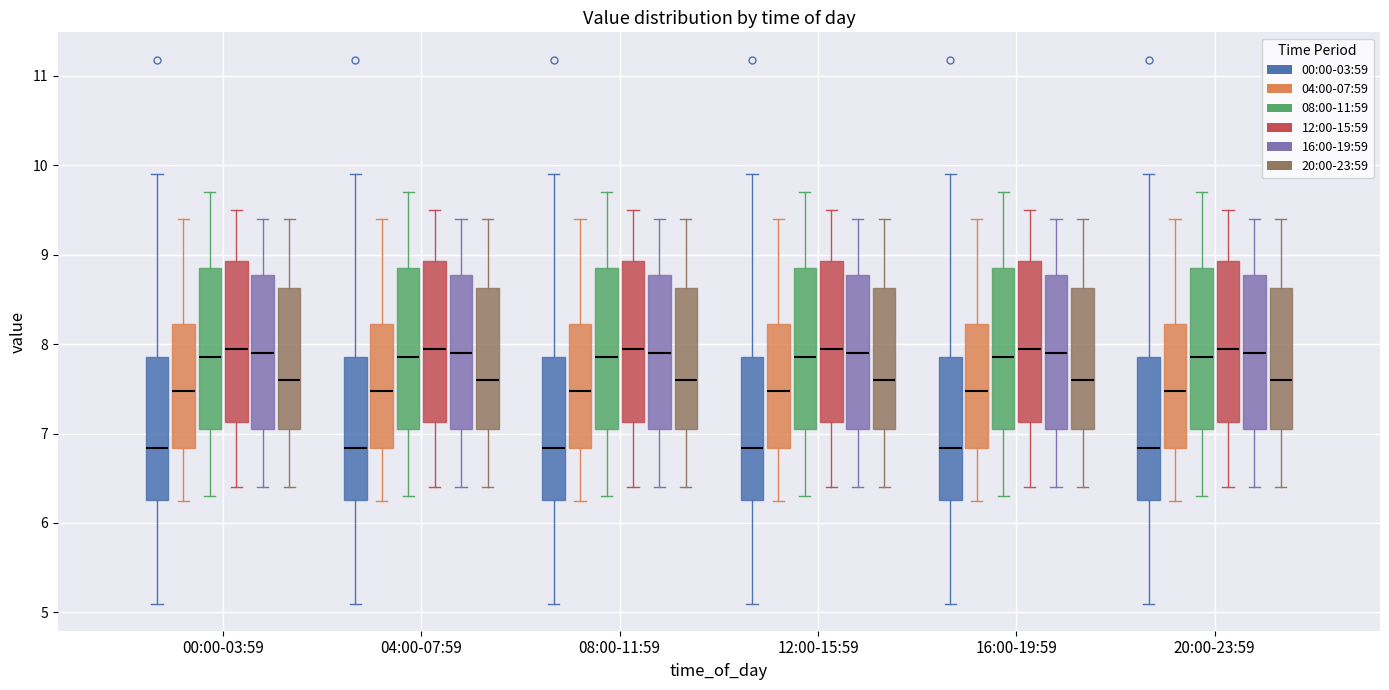

Reading left to right, transcribe this box plot: for each box, give where its median line is, the range the box spans, and where its two whiskers end, as read against the y-axis. The values are not printed on the chart, so give them approximately, as read against the axis.

00:00-03:59 (00:00-03:59): median 6.8, box 6.3 to 7.9, whiskers 5.1 to 9.9
00:00-03:59 (04:00-07:59): median 7.5, box 6.8 to 8.2, whiskers 6.3 to 9.4
00:00-03:59 (08:00-11:59): median 7.9, box 7.1 to 8.9, whiskers 6.3 to 9.7
00:00-03:59 (12:00-15:59): median 8.0, box 7.1 to 8.9, whiskers 6.4 to 9.5
00:00-03:59 (16:00-19:59): median 7.9, box 7.1 to 8.8, whiskers 6.4 to 9.4
00:00-03:59 (20:00-23:59): median 7.6, box 7.1 to 8.6, whiskers 6.4 to 9.4
04:00-07:59 (00:00-03:59): median 6.8, box 6.3 to 7.9, whiskers 5.1 to 9.9
04:00-07:59 (04:00-07:59): median 7.5, box 6.8 to 8.2, whiskers 6.3 to 9.4
04:00-07:59 (08:00-11:59): median 7.9, box 7.1 to 8.9, whiskers 6.3 to 9.7
04:00-07:59 (12:00-15:59): median 8.0, box 7.1 to 8.9, whiskers 6.4 to 9.5
04:00-07:59 (16:00-19:59): median 7.9, box 7.1 to 8.8, whiskers 6.4 to 9.4
04:00-07:59 (20:00-23:59): median 7.6, box 7.1 to 8.6, whiskers 6.4 to 9.4
08:00-11:59 (00:00-03:59): median 6.8, box 6.3 to 7.9, whiskers 5.1 to 9.9
08:00-11:59 (04:00-07:59): median 7.5, box 6.8 to 8.2, whiskers 6.3 to 9.4
08:00-11:59 (08:00-11:59): median 7.9, box 7.1 to 8.9, whiskers 6.3 to 9.7
08:00-11:59 (12:00-15:59): median 8.0, box 7.1 to 8.9, whiskers 6.4 to 9.5
08:00-11:59 (16:00-19:59): median 7.9, box 7.1 to 8.8, whiskers 6.4 to 9.4
08:00-11:59 (20:00-23:59): median 7.6, box 7.1 to 8.6, whiskers 6.4 to 9.4
12:00-15:59 (00:00-03:59): median 6.8, box 6.3 to 7.9, whiskers 5.1 to 9.9
12:00-15:59 (04:00-07:59): median 7.5, box 6.8 to 8.2, whiskers 6.3 to 9.4
12:00-15:59 (08:00-11:59): median 7.9, box 7.1 to 8.9, whiskers 6.3 to 9.7
12:00-15:59 (12:00-15:59): median 8.0, box 7.1 to 8.9, whiskers 6.4 to 9.5
12:00-15:59 (16:00-19:59): median 7.9, box 7.1 to 8.8, whiskers 6.4 to 9.4
12:00-15:59 (20:00-23:59): median 7.6, box 7.1 to 8.6, whiskers 6.4 to 9.4
16:00-19:59 (00:00-03:59): median 6.8, box 6.3 to 7.9, whiskers 5.1 to 9.9
16:00-19:59 (04:00-07:59): median 7.5, box 6.8 to 8.2, whiskers 6.3 to 9.4
16:00-19:59 (08:00-11:59): median 7.9, box 7.1 to 8.9, whiskers 6.3 to 9.7
16:00-19:59 (12:00-15:59): median 8.0, box 7.1 to 8.9, whiskers 6.4 to 9.5
16:00-19:59 (16:00-19:59): median 7.9, box 7.1 to 8.8, whiskers 6.4 to 9.4
16:00-19:59 (20:00-23:59): median 7.6, box 7.1 to 8.6, whiskers 6.4 to 9.4
20:00-23:59 (00:00-03:59): median 6.8, box 6.3 to 7.9, whiskers 5.1 to 9.9
20:00-23:59 (04:00-07:59): median 7.5, box 6.8 to 8.2, whiskers 6.3 to 9.4
20:00-23:59 (08:00-11:59): median 7.9, box 7.1 to 8.9, whiskers 6.3 to 9.7
20:00-23:59 (12:00-15:59): median 8.0, box 7.1 to 8.9, whiskers 6.4 to 9.5
20:00-23:59 (16:00-19:59): median 7.9, box 7.1 to 8.8, whiskers 6.4 to 9.4
20:00-23:59 (20:00-23:59): median 7.6, box 7.1 to 8.6, whiskers 6.4 to 9.4